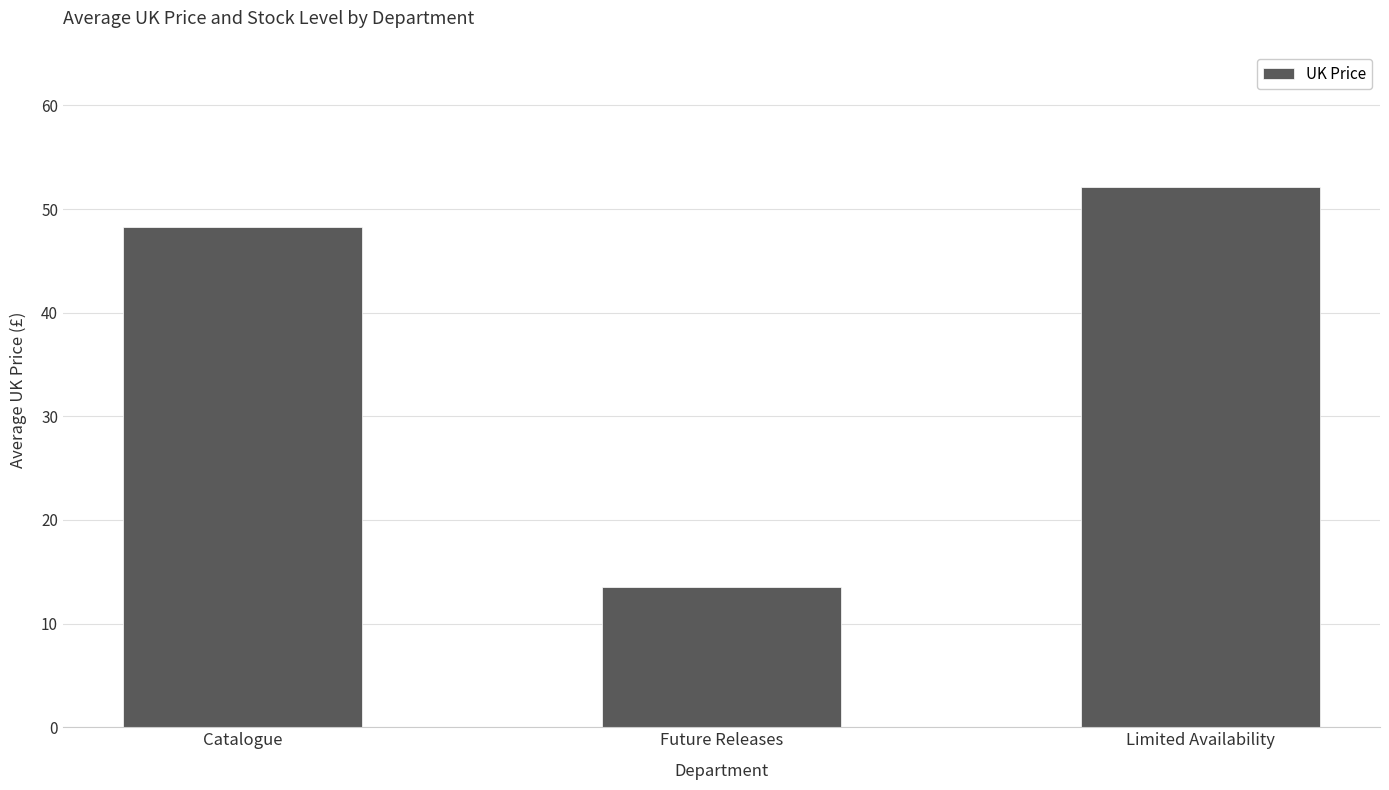

Which category has the lowest value across all series?

Future Releases